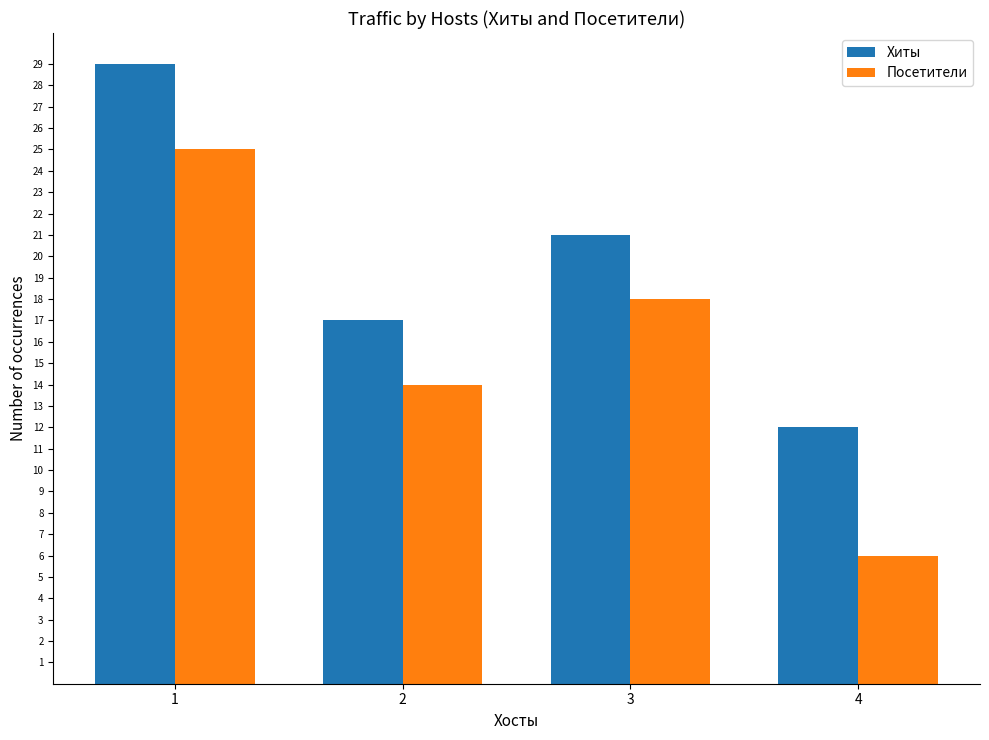

List the series in order of their overall mean, lowest first.

Посетители, Хиты